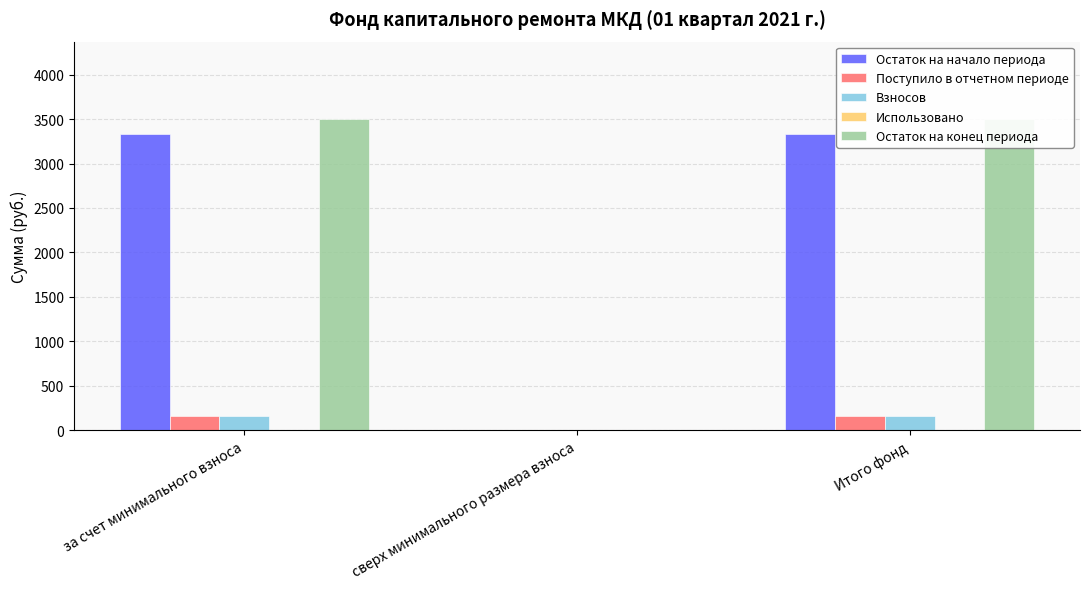

Does the chart contain any negative values?

No